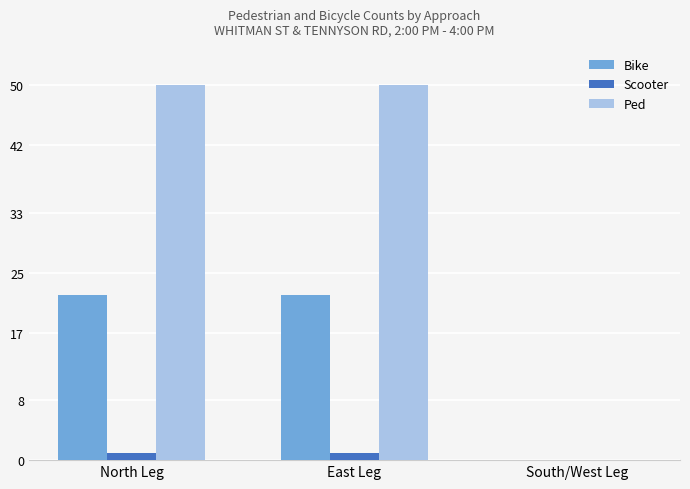

Which series has the largest total across all categories?

Ped